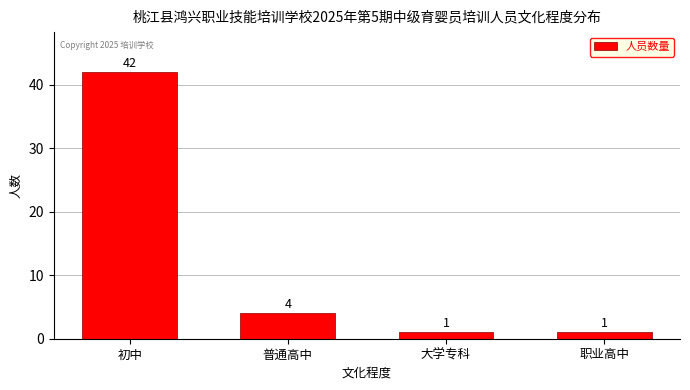

What is the change in value from 普通高中 to 职业高中?

-3